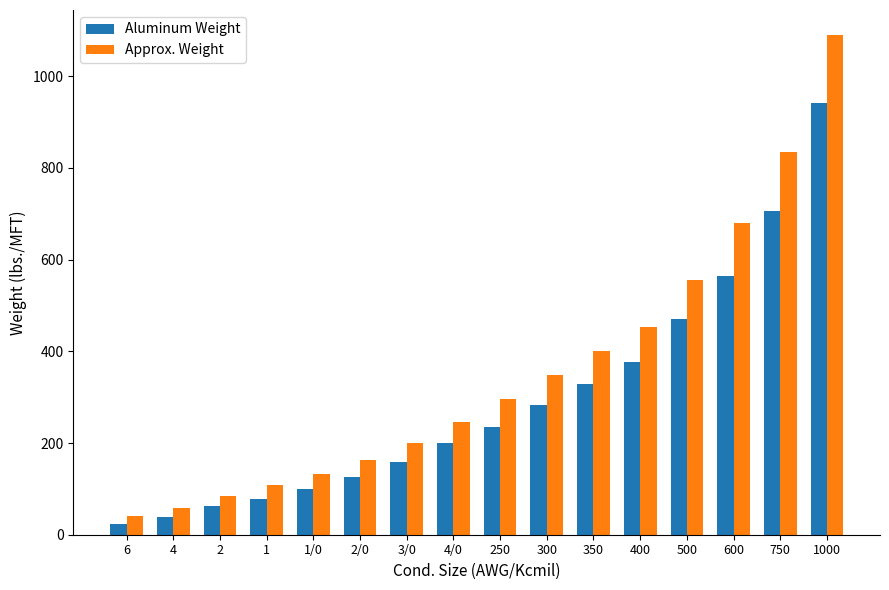

What is the value of the Approx. Weight bar at the 16th from the left?

1090